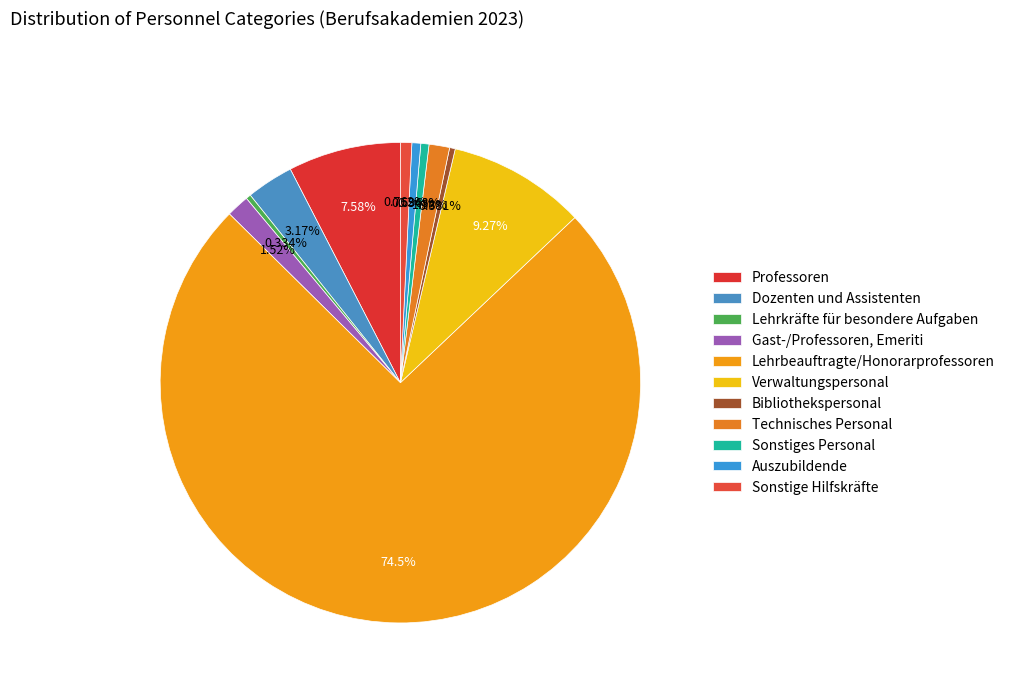

How many slices are in this pie chart?

11